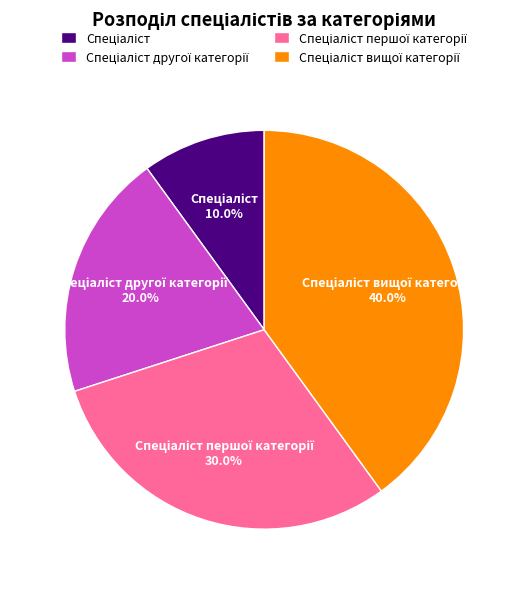

Does any single category account for the majority?

No